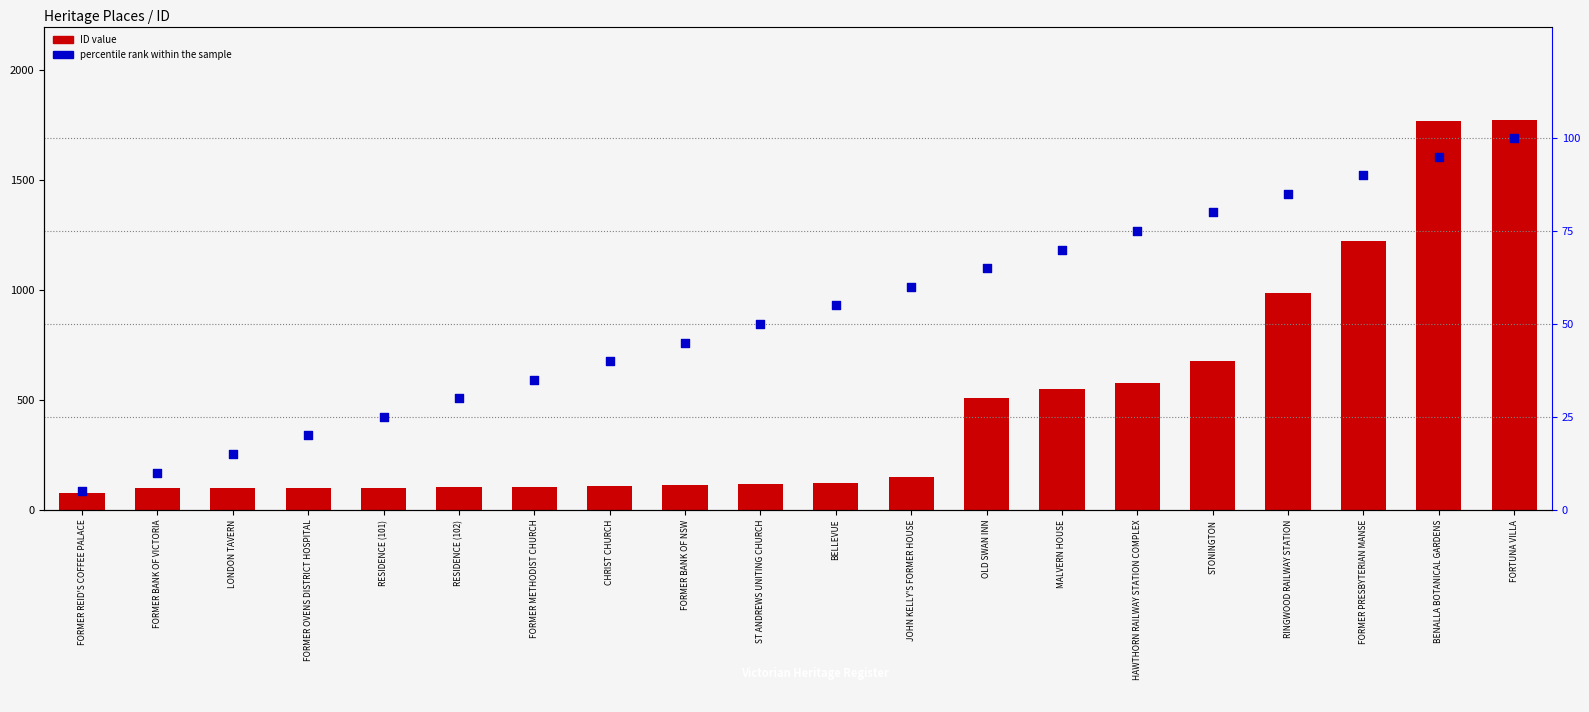

Which series has the largest total across all categories?

ID value